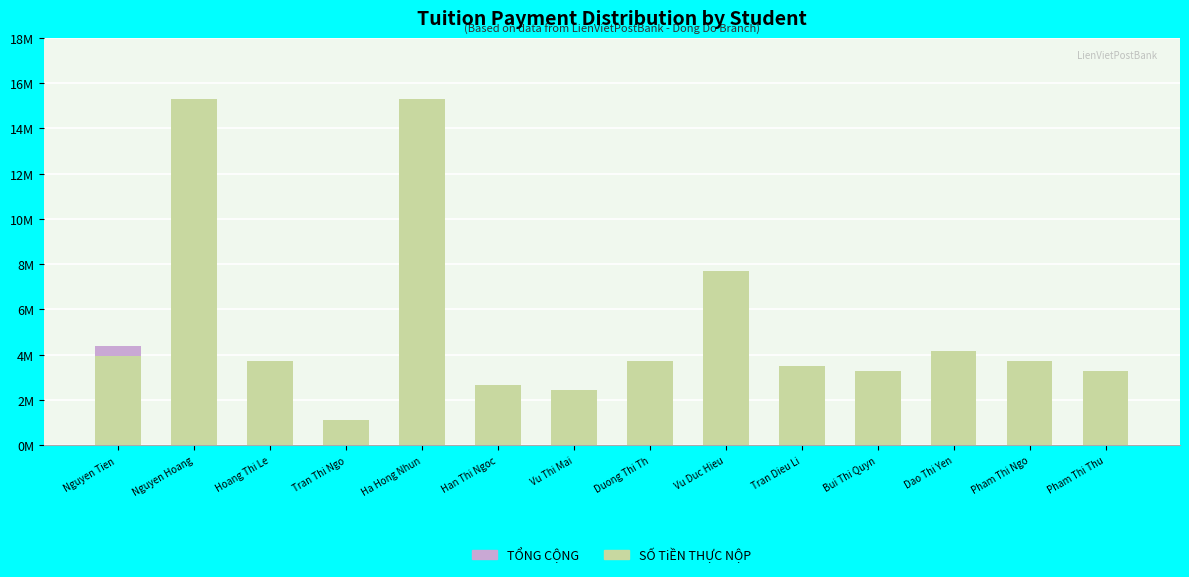

How many bars are there in each group?

2